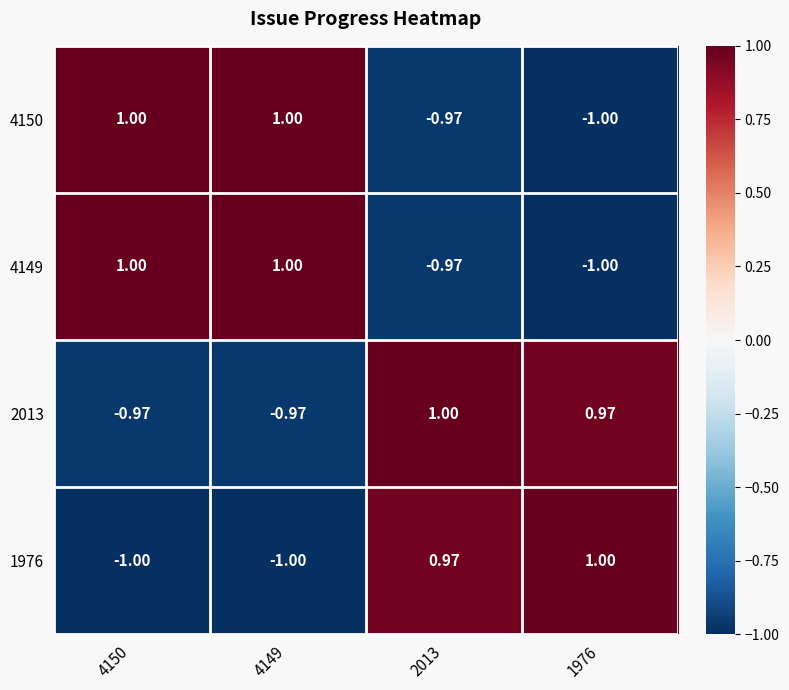

Is the value of 1976 at 4150 greater than the value of 4149 at 4149?

No